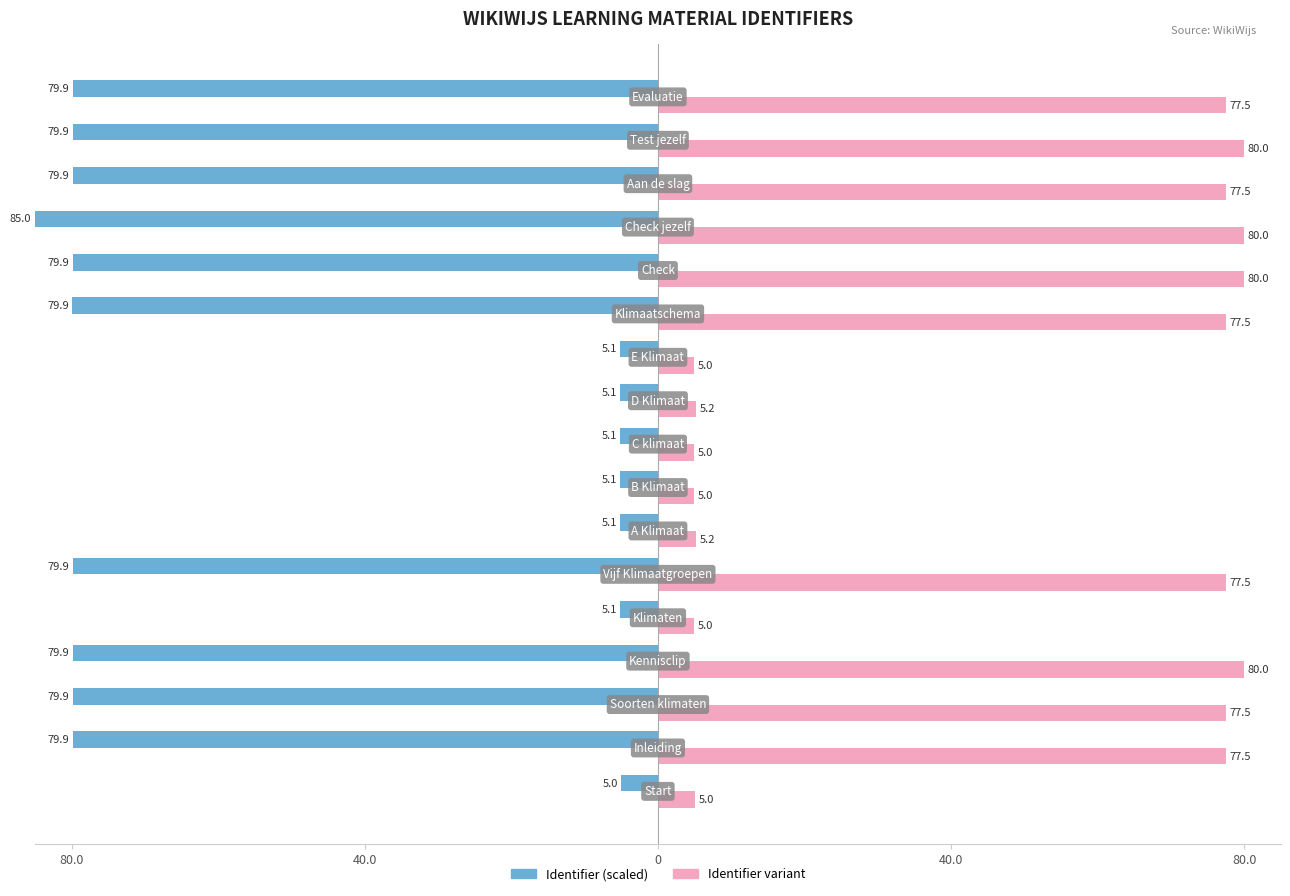

Reading left to right, transcribe all the data shown in this chart.

Identifier (scaled): -5.0	-79.9	-79.9	-79.9	-5.1	-79.9	-5.1	-5.1	-5.1	-5.1	-5.1	-79.9	-79.9	-85.0	-79.9	-79.9	-79.9
Identifier variant: 5.0	77.5	77.5	80.0	5.0	77.5	5.2	5.0	5.0	5.2	5.0	77.5	80.0	80.0	77.5	80.0	77.5